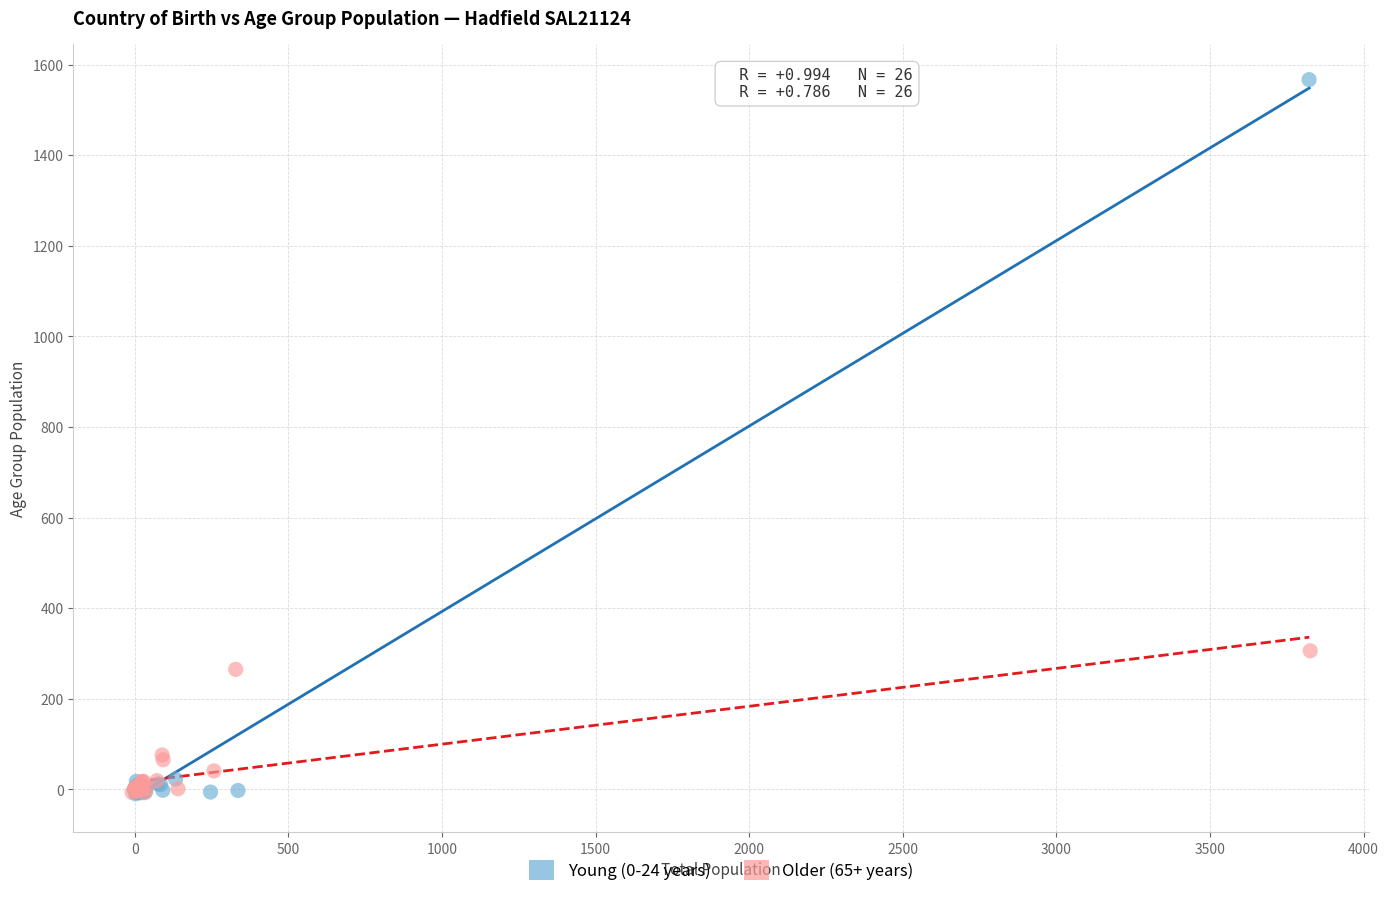

What are all the series names shown in the legend?

Young (0-24 years), Older (65+ years)